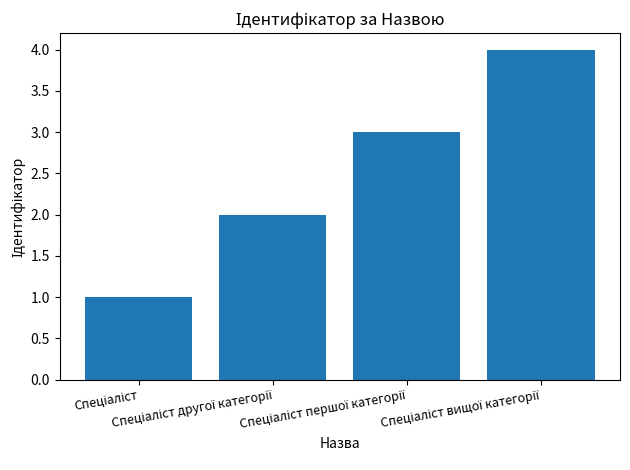

What is the difference between the maximum and minimum values?

3